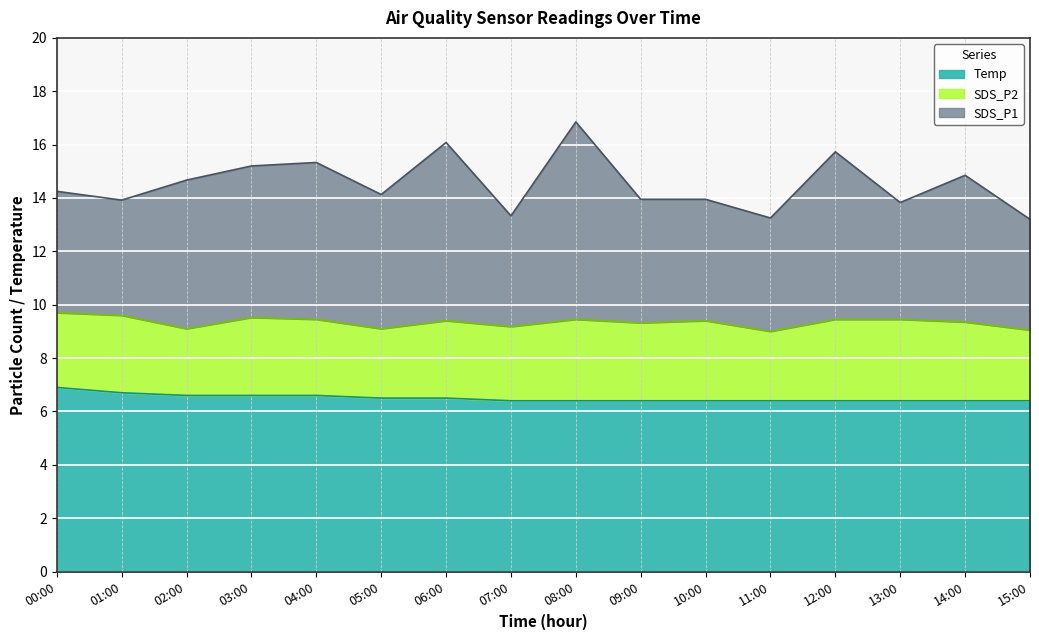

At which label does SDS_P1 reach its minimum?

15:00